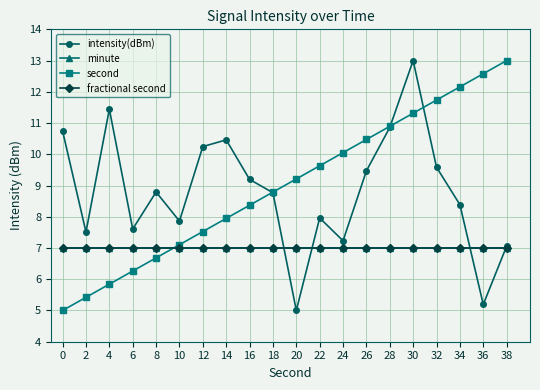

What is the difference between the second highest and second lowest values in the second series?

7.2